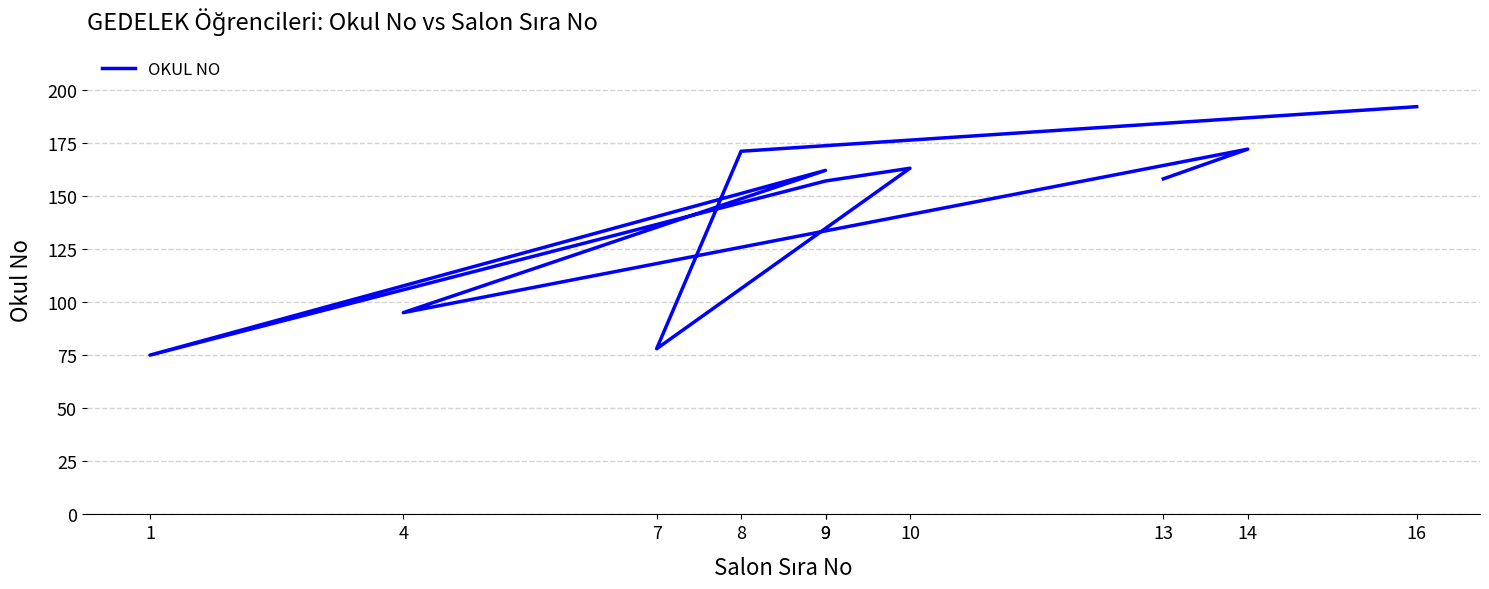

At which label does the data first exceed 162?

14